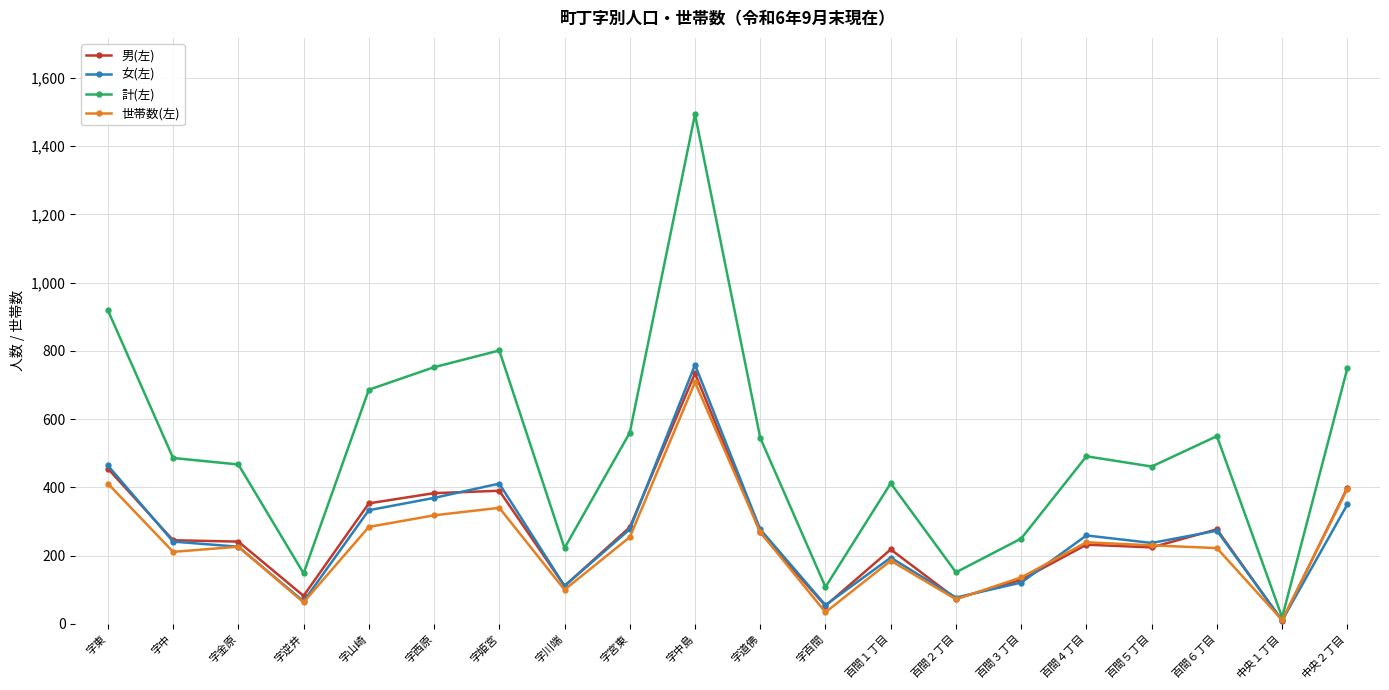

Which series has the largest total across all categories?

計(左)